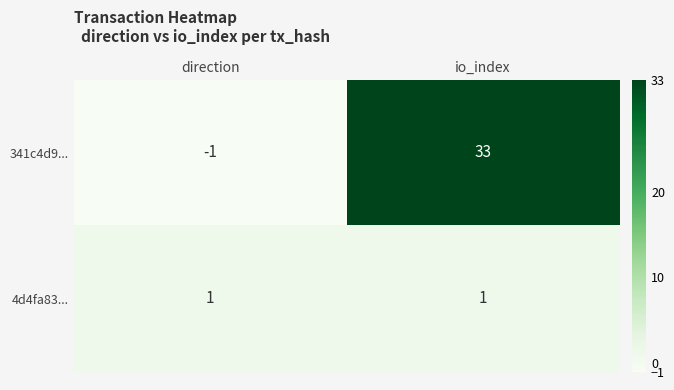

Reading left to right, extract all data points from this chart.

341c4d9...: direction=-1	io_index=33
4d4fa83...: direction=1	io_index=1